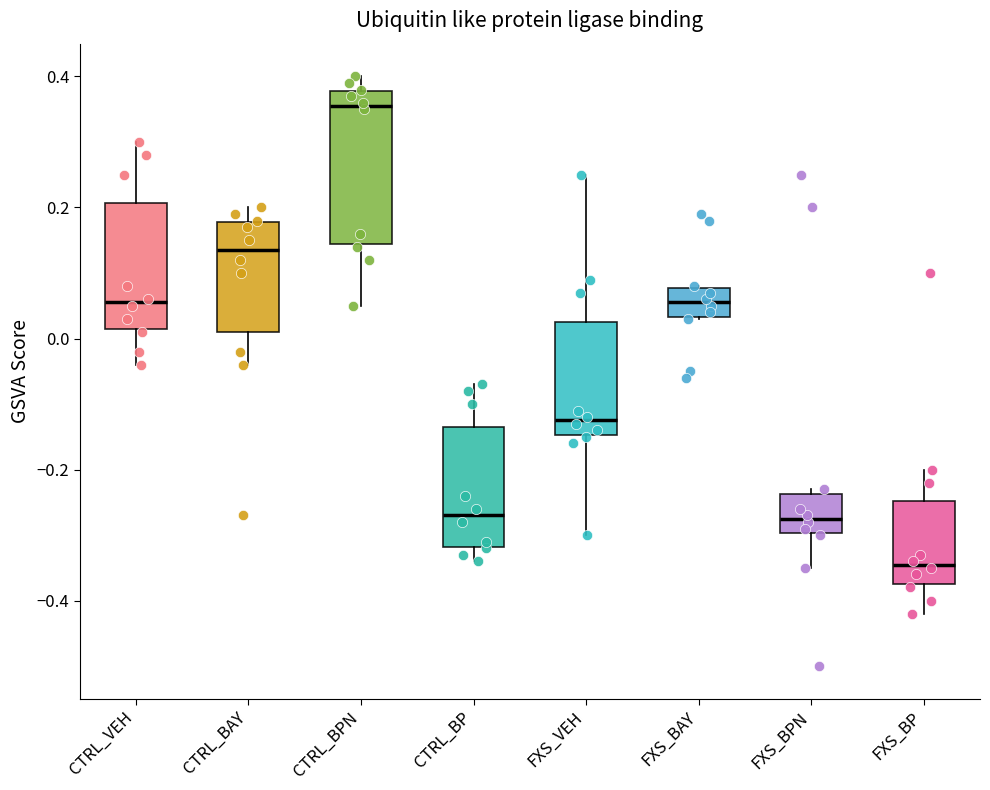

Comparing the boxes themselves (not the whiskers), which one is the tallest?

CTRL_BPN